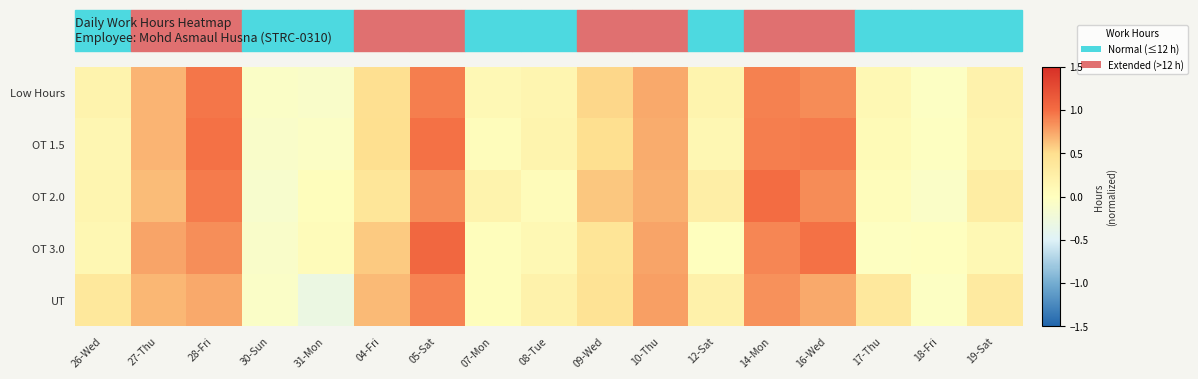

What is the minimum value shown in the chart?

-0.3